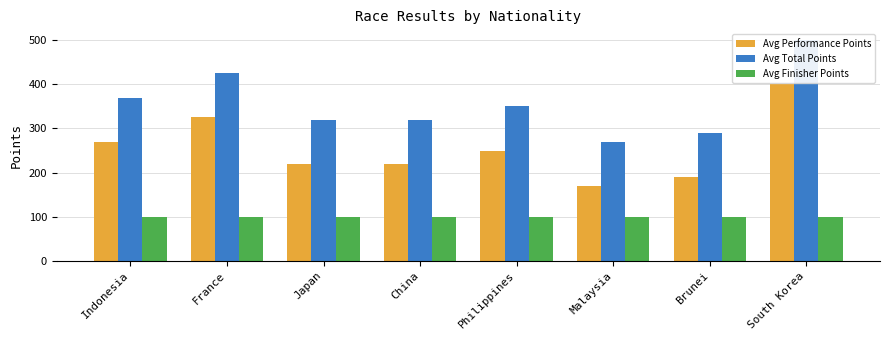

What is the maximum value for Avg Performance Points?

400.0